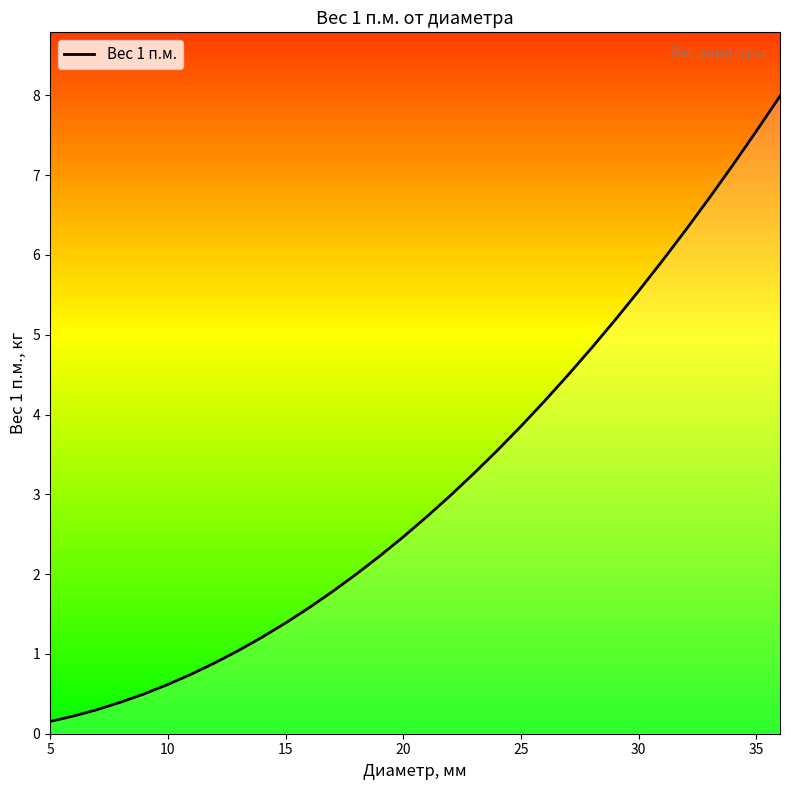

What is the greatest value displayed?

8.0